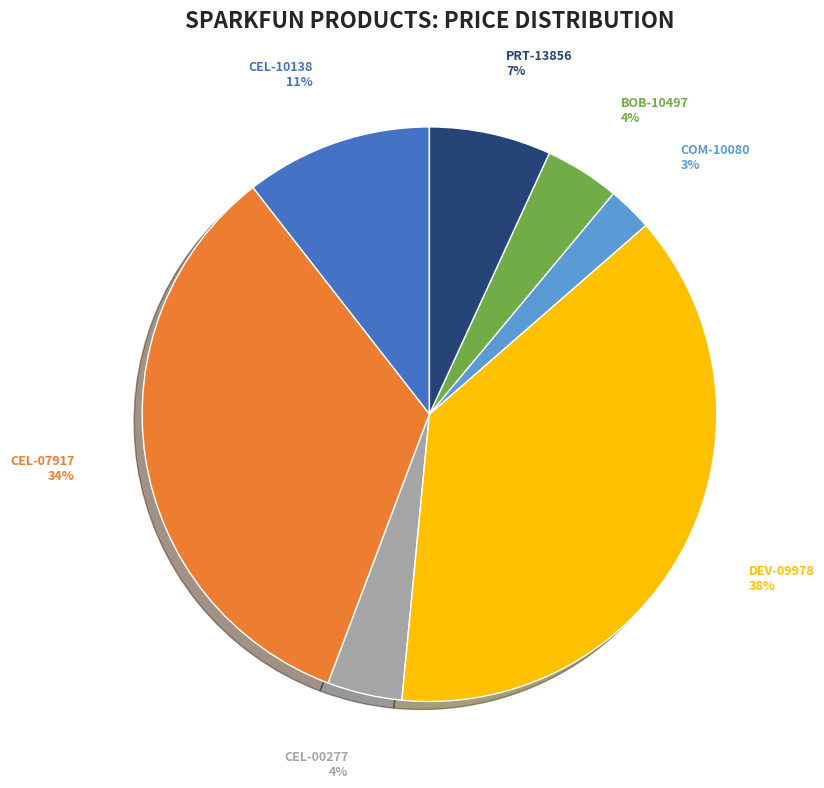

To the nearest percent, what is the difference between the largest and smallest slice percentages?

35%